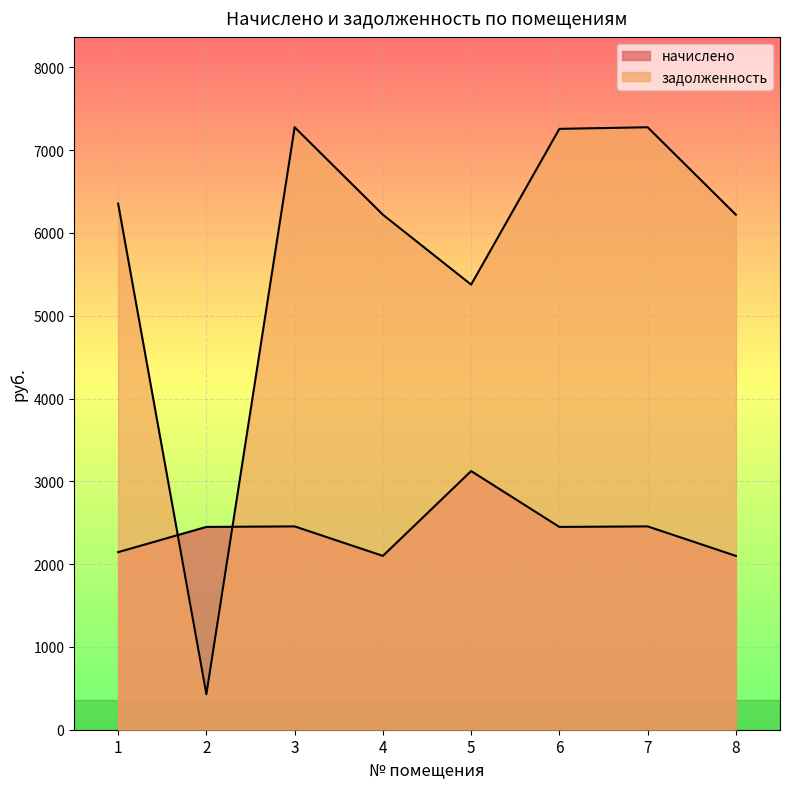

How many interior local valleys does the начислено series have?

2